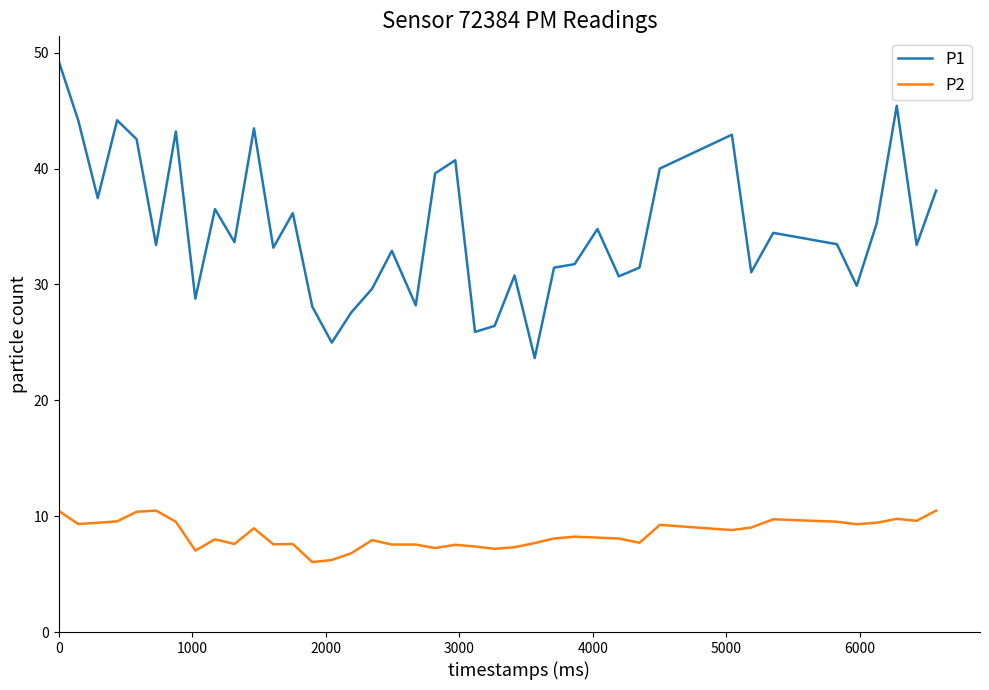

In P1, how many points are lower than both neighbors (excluding endpoints)?

13